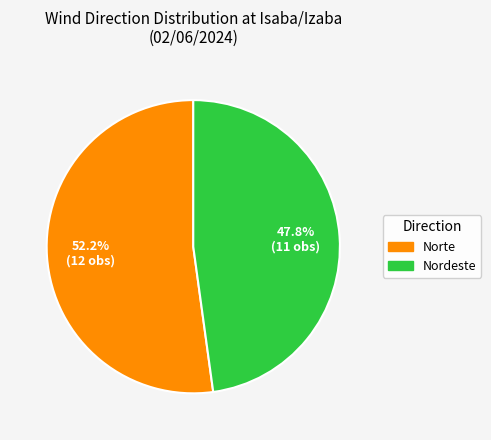

Between Norte and Nordeste, which is larger?

Norte